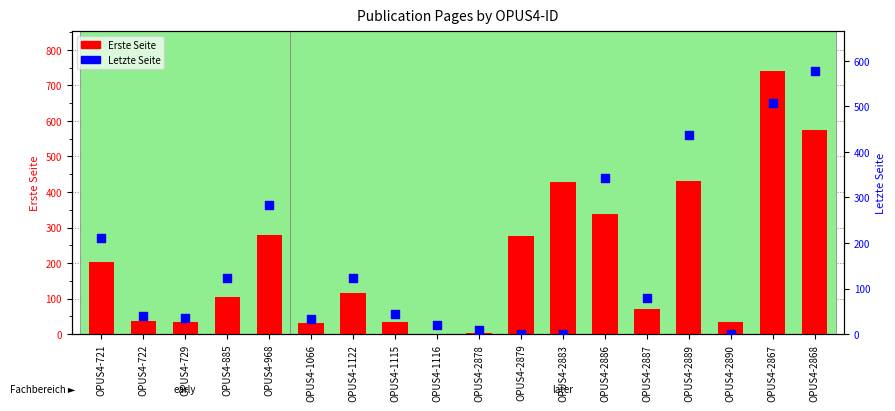

What is the total value across all series at OPUS4-2868?

1151